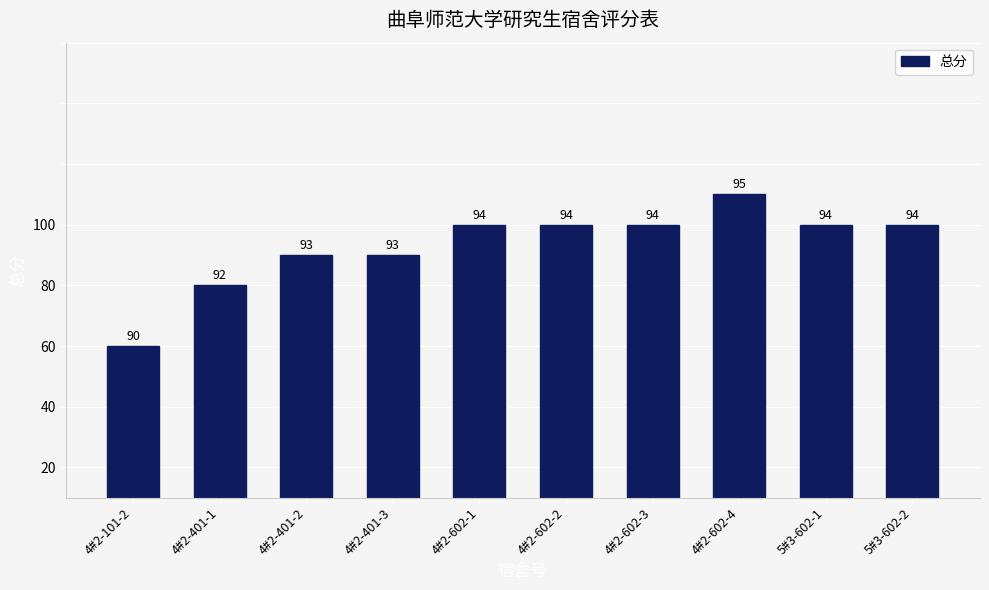

At which label is the value closest to 92?

4#2-401-1